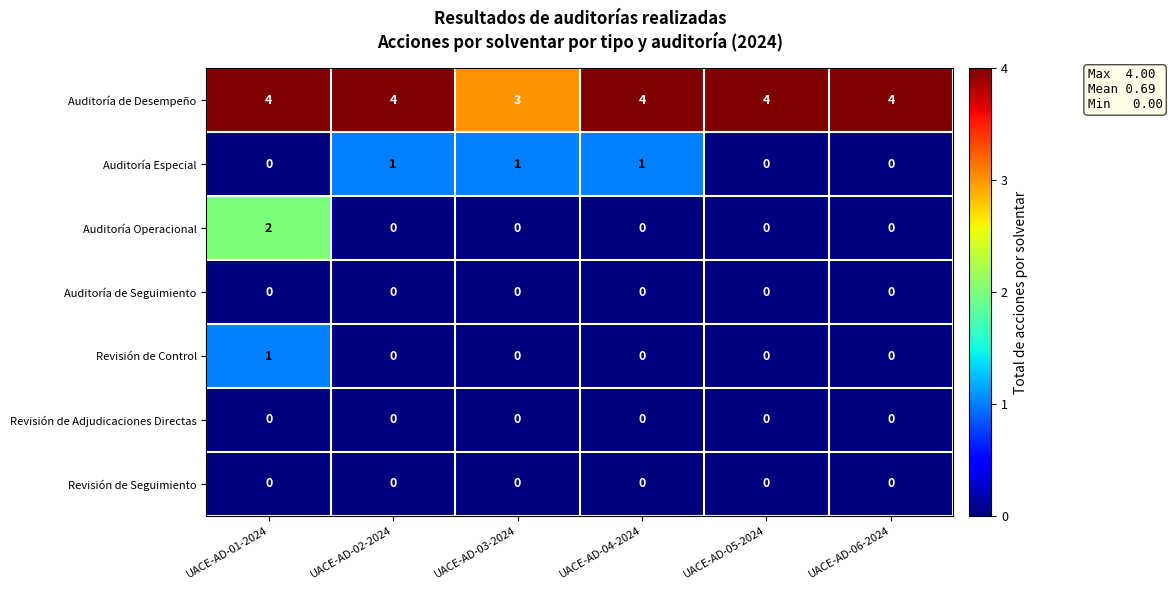

The value of Auditoría de Seguimiento at UACE-AD-02-2024 is 0. True or false?

True